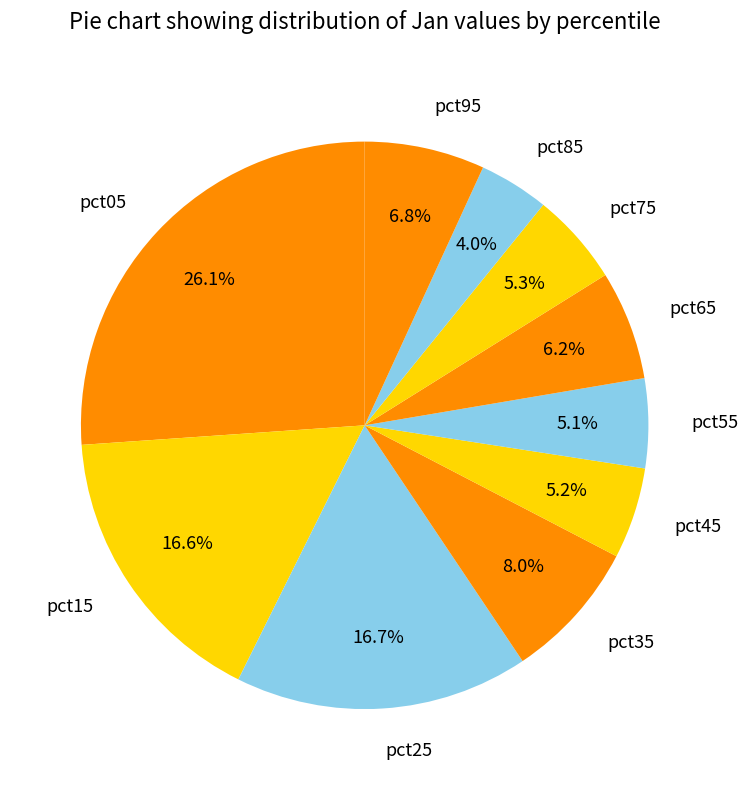

To the nearest percent, what percentage of the pie is pct55?

5%